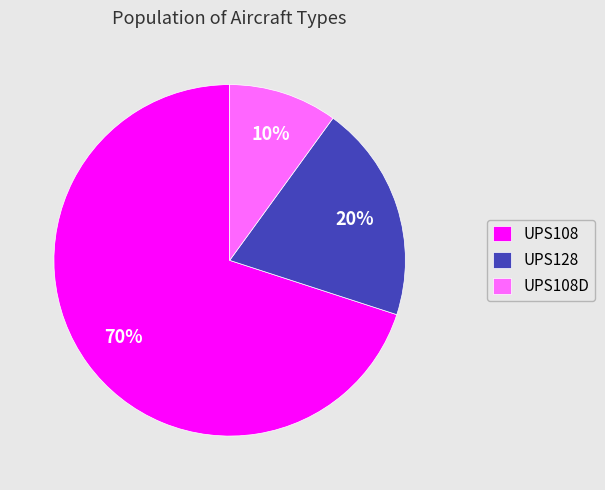

Is the sum of UPS108D and UPS128 greater than half?

No